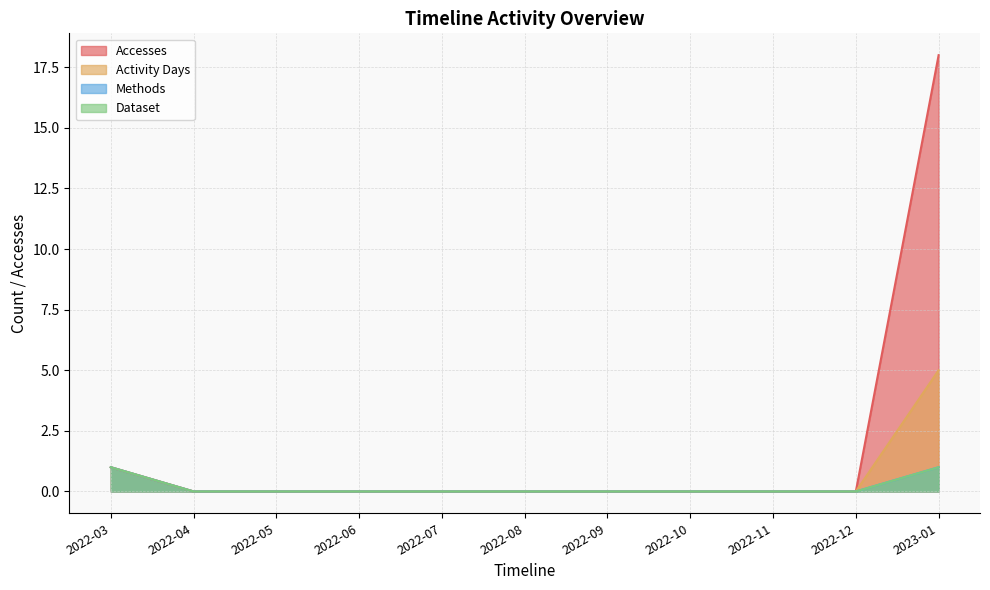

How many distinct data groups are displayed?

4